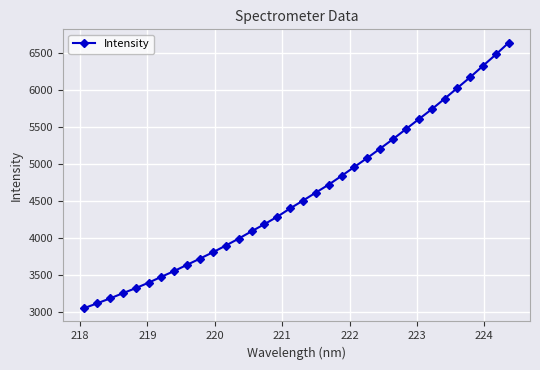

How many lines are shown in the chart?

1